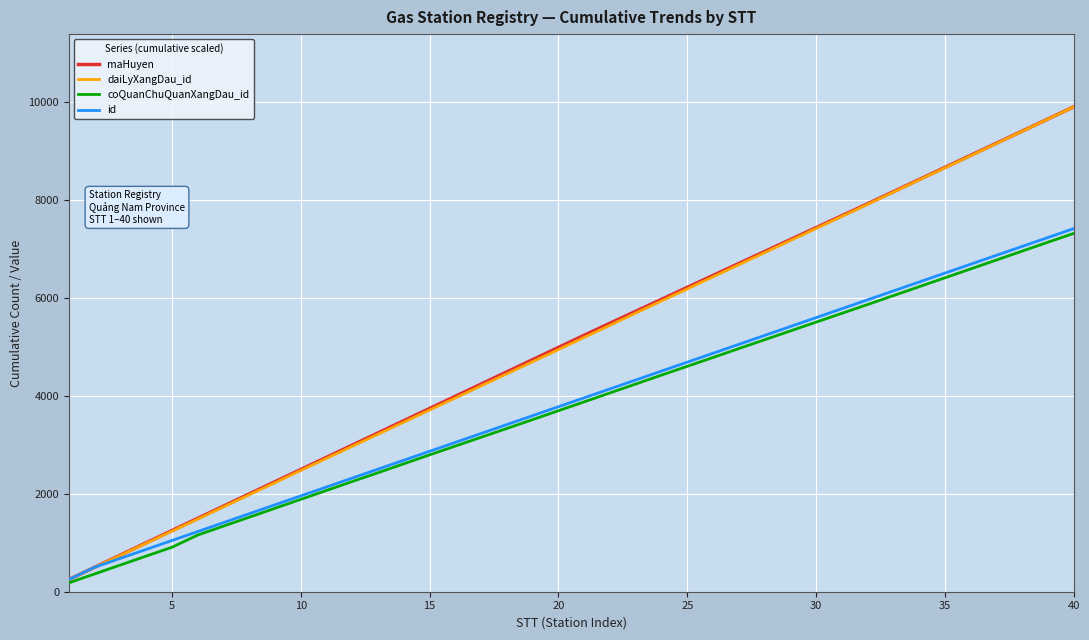

What is the maximum value for daiLyXangDau_id?

9907.7